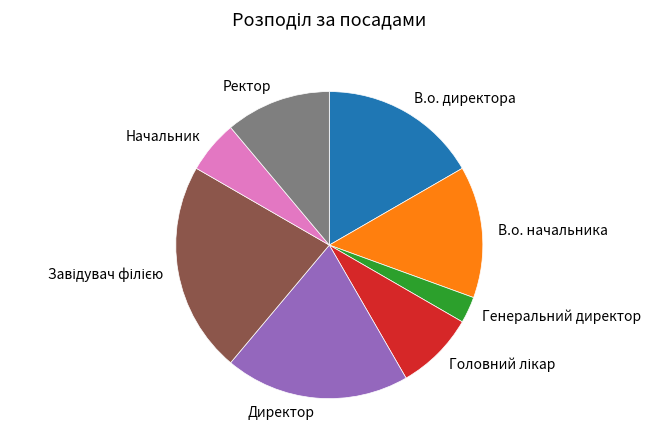

Which has a higher value, Генеральний директор or Ректор?

Ректор